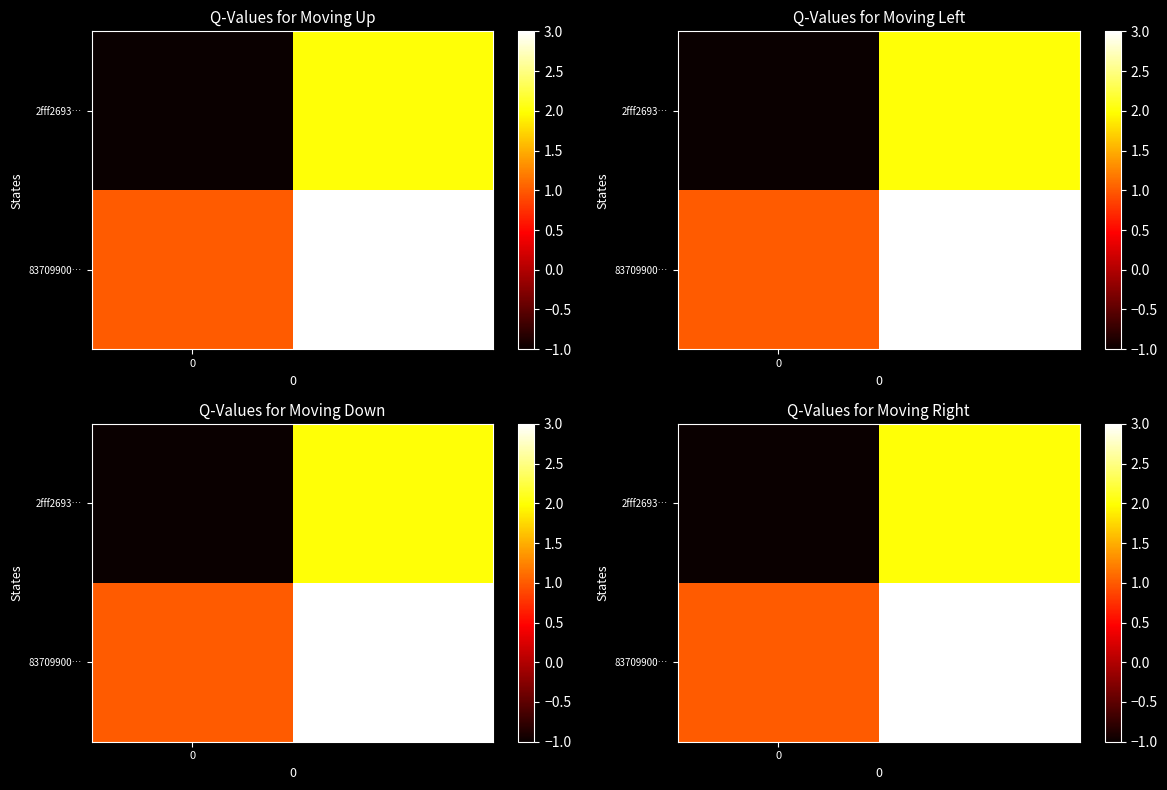

What is the total value across all series at 1?

5